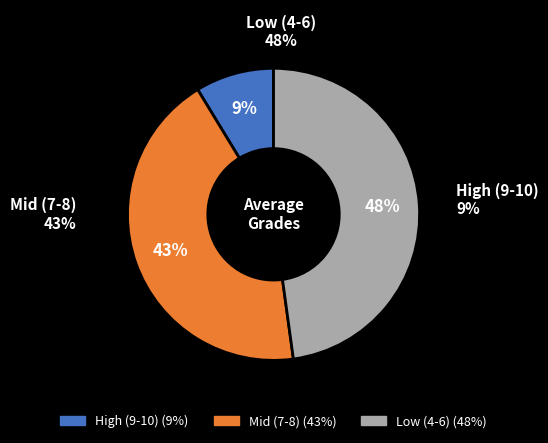

Is there a majority slice in this chart?

No